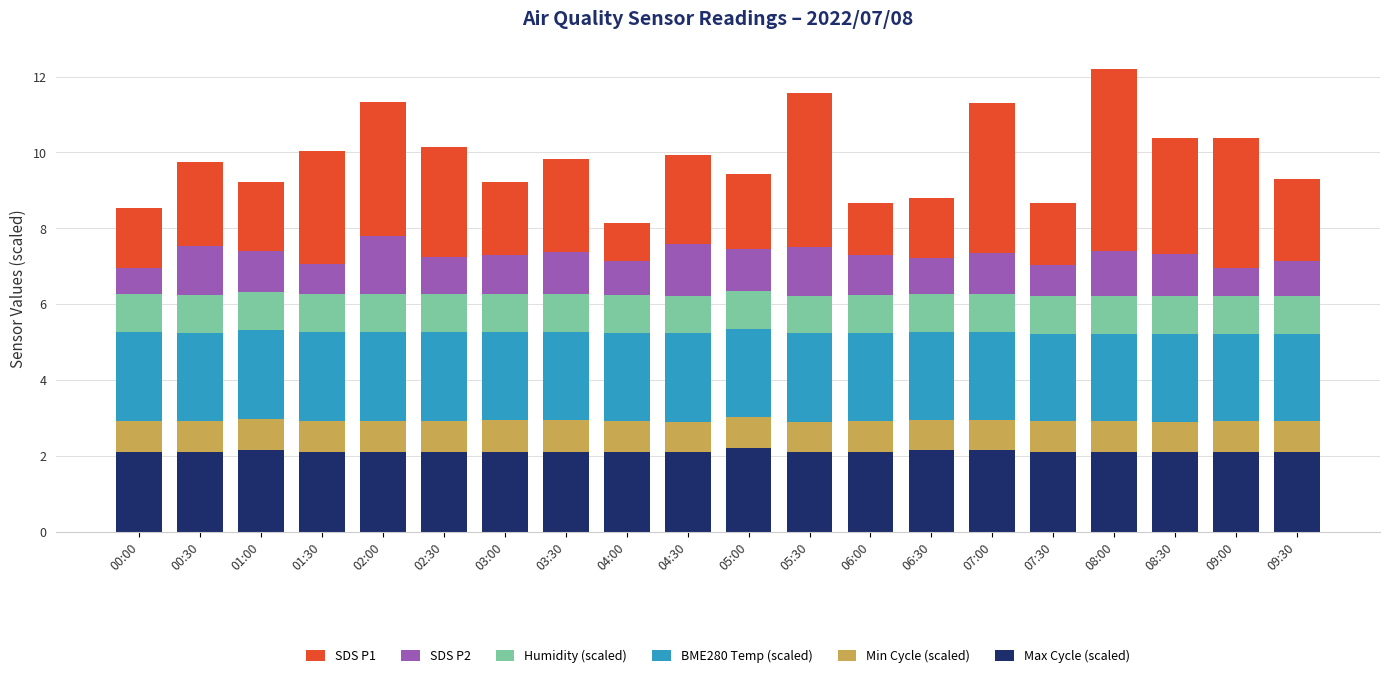

What is the highest value of the Max Cycle (scaled) series?

2.2